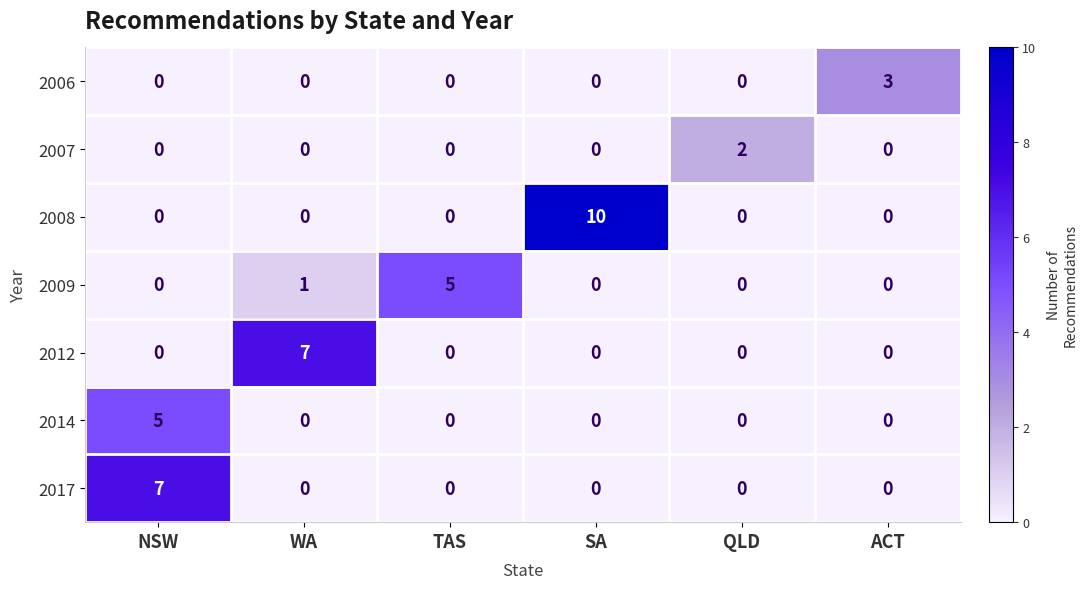

Count the number of categories in the chart.

6